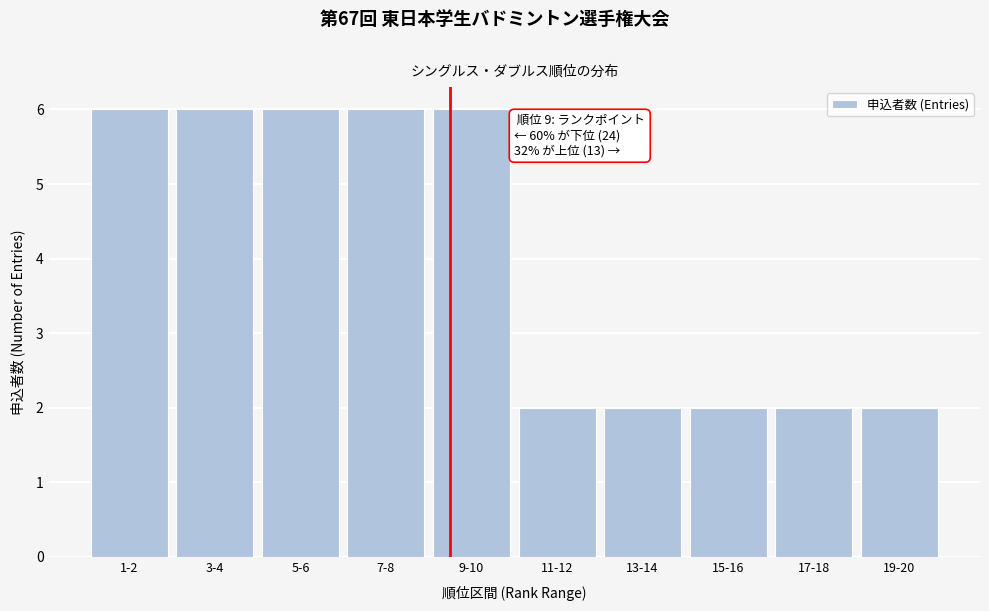

Reading left to right, extract all data points from this chart.

1-2=6	3-4=6	5-6=6	7-8=6	9-10=6	11-12=2	13-14=2	15-16=2	17-18=2	19-20=2